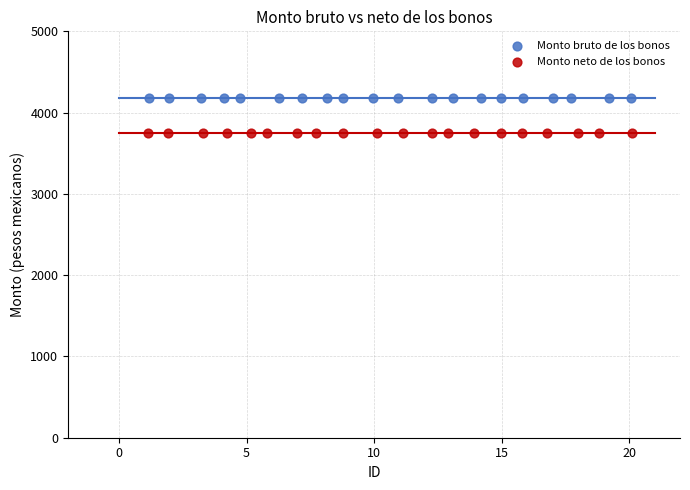

Which series contains the highest Y value?

Monto bruto de los bonos